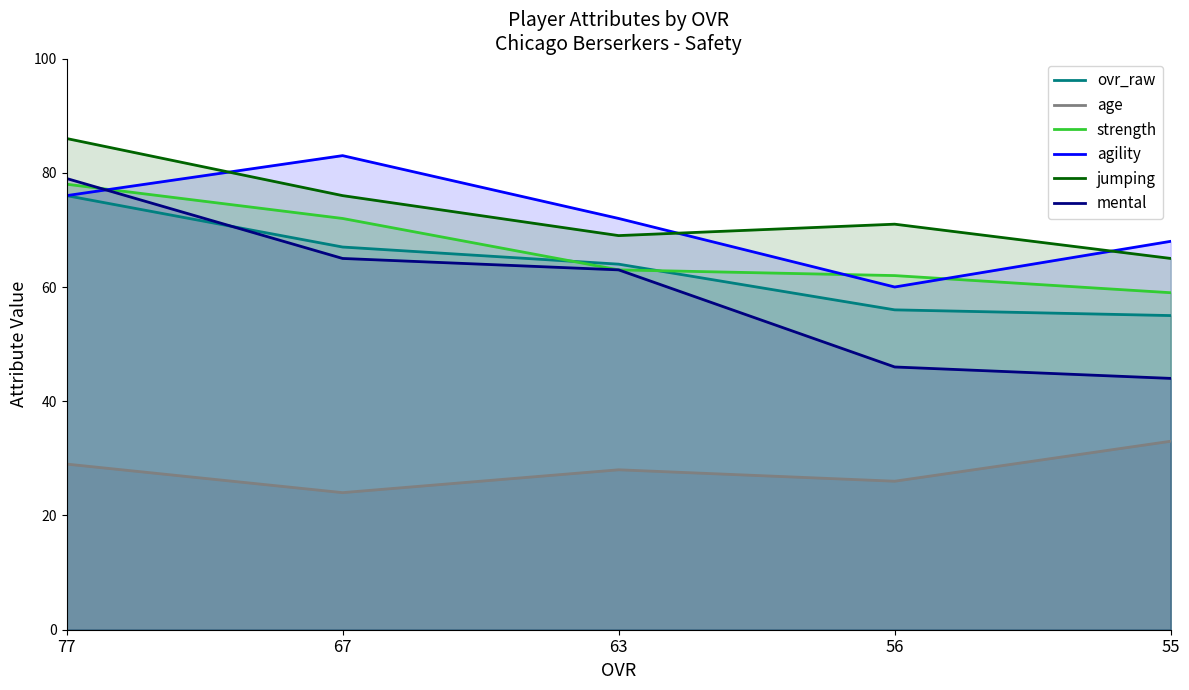

True or false: agility and ovr_raw intersect in this chart.

False